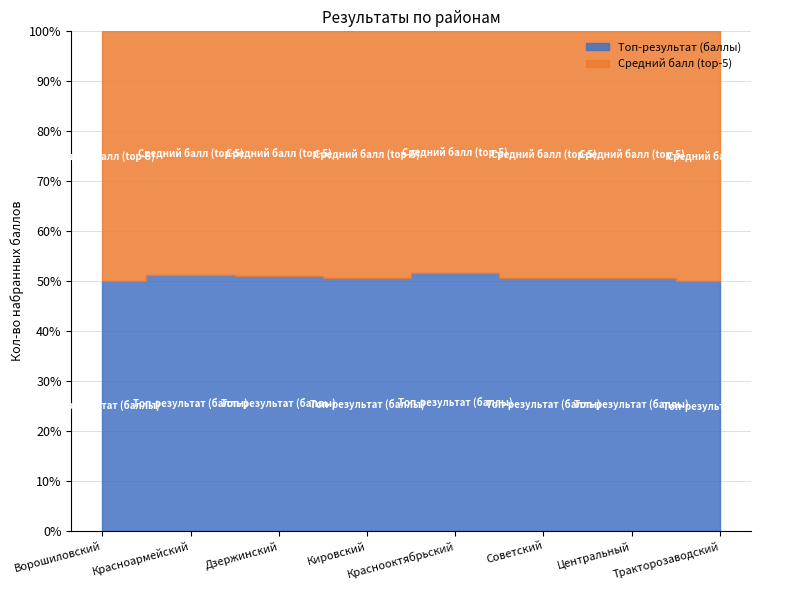

Between Кировский and Красноармейский, which is larger?

Красноармейский